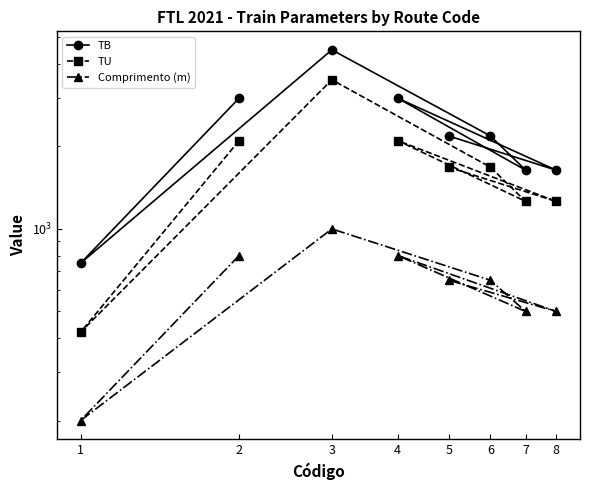

Reading left to right, list all the values displayed in this chart.

TB: 2=3000	1=750	3=4500	6=2184	7=1638	4=3000	8=1638	5=2184
TU: 2=2100	1=420	3=3500	6=1680	7=1260	4=2100	8=1260	5=1680
Comprimento (m): 2=800	1=200	3=1000	6=650	7=500	4=800	8=500	5=650